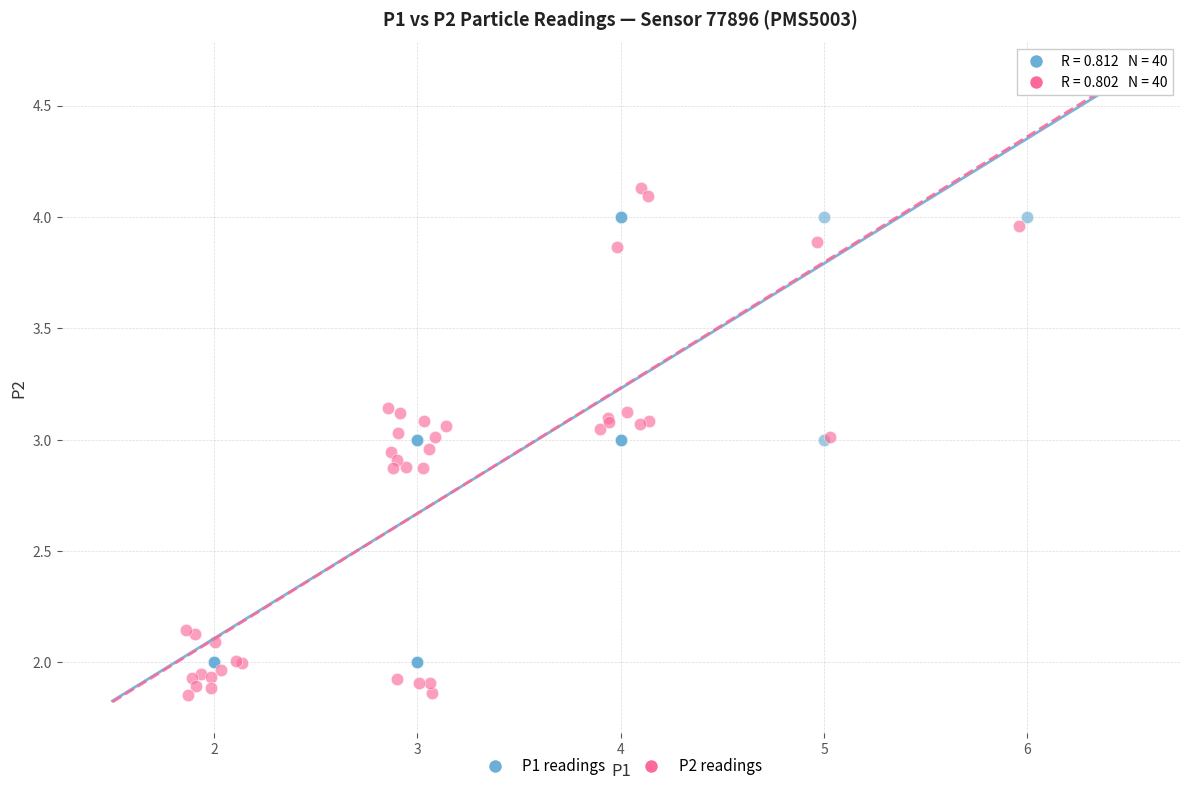

Which series reaches the minimum Y coordinate?

P2 readings